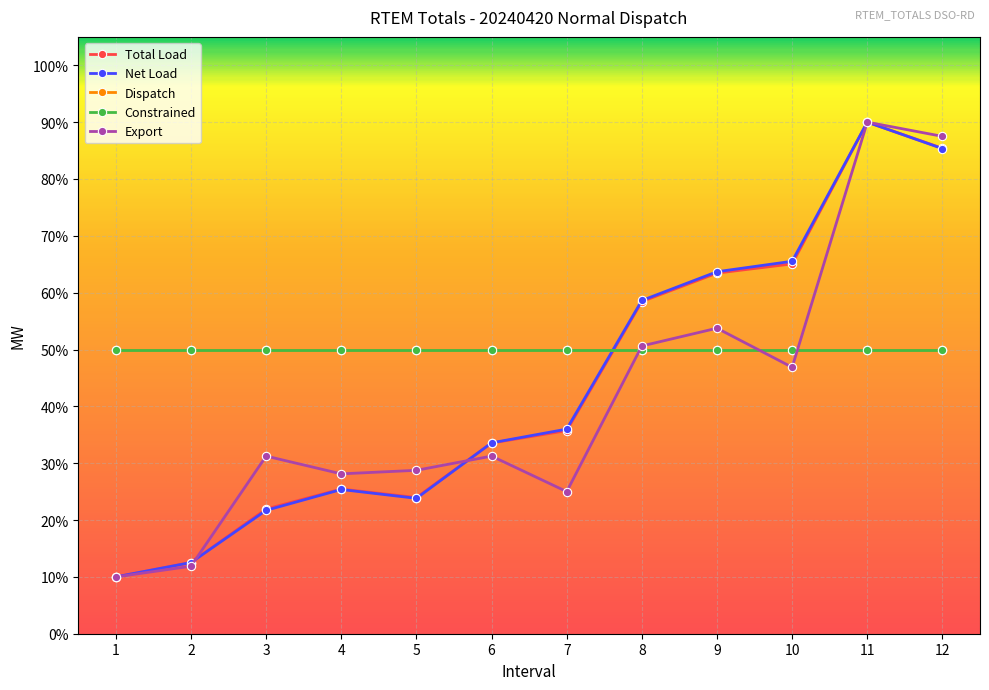

Does the chart have visible grid lines?

Yes